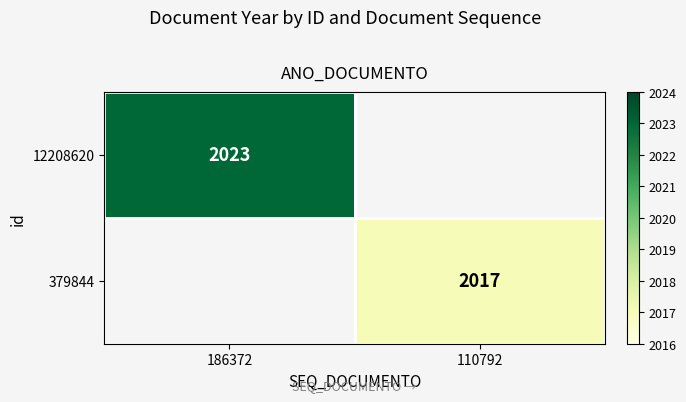

How many series are shown in this chart?

2